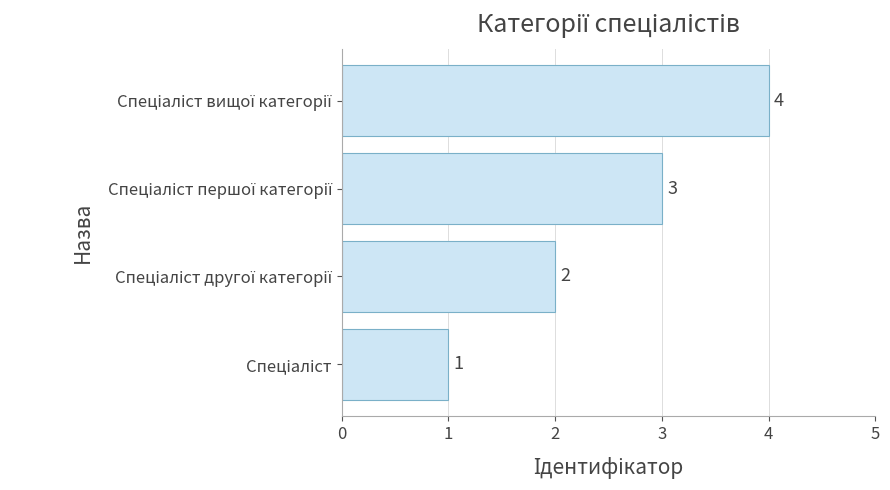

Count the values in the range 2 to 4.

3